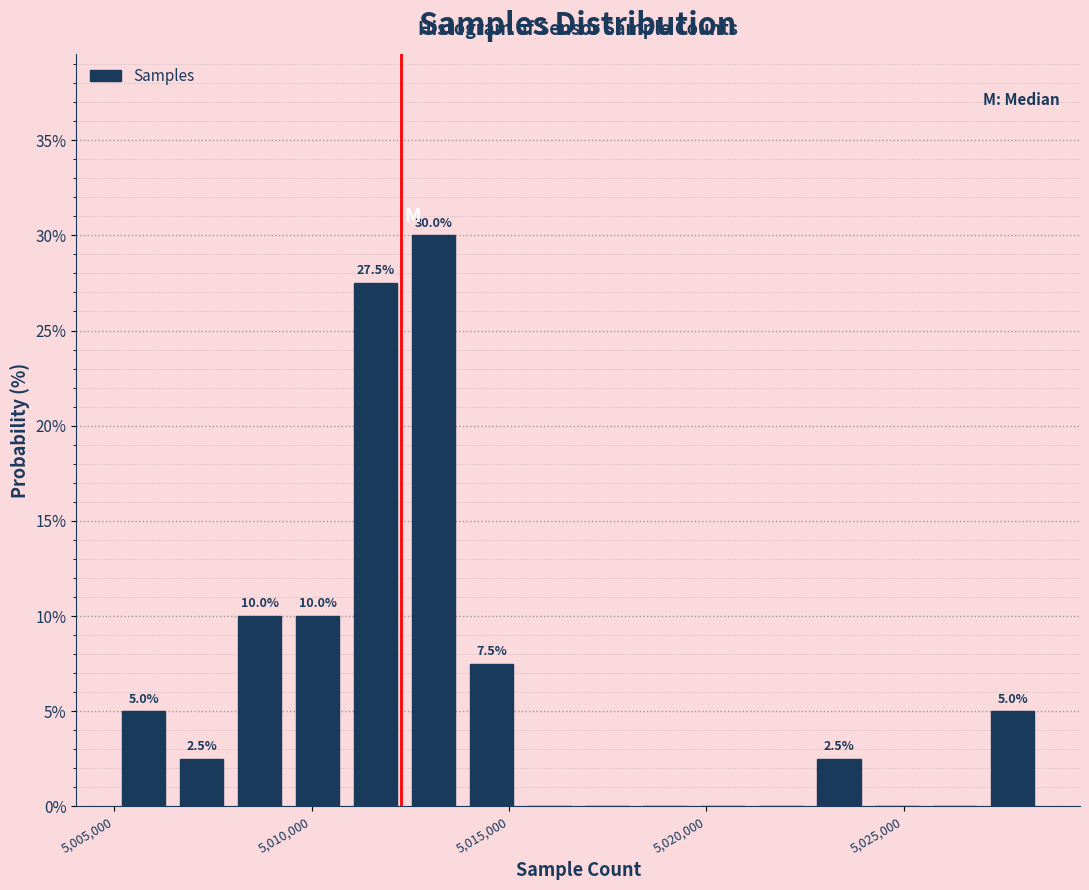

Around what value on the x-axis is the tallest bar? Give the approximate position of its centre, as read against the axis.

5013000